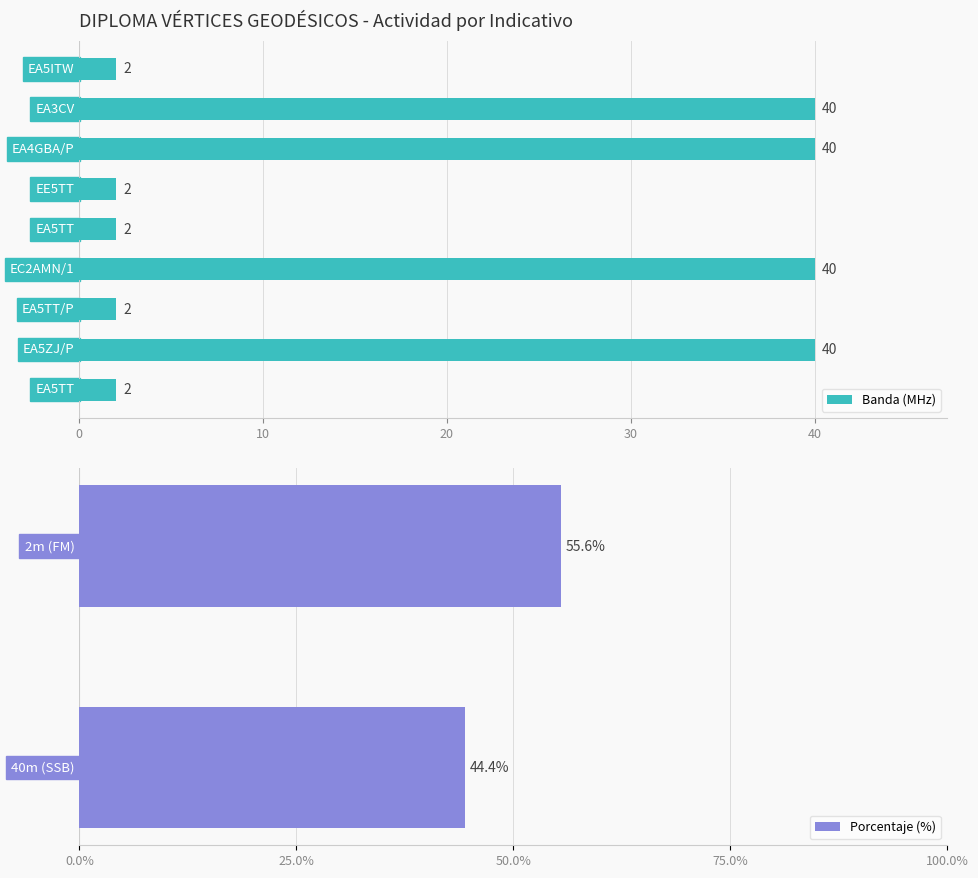

What is the minimum value for Porcentaje (%)?

44.4